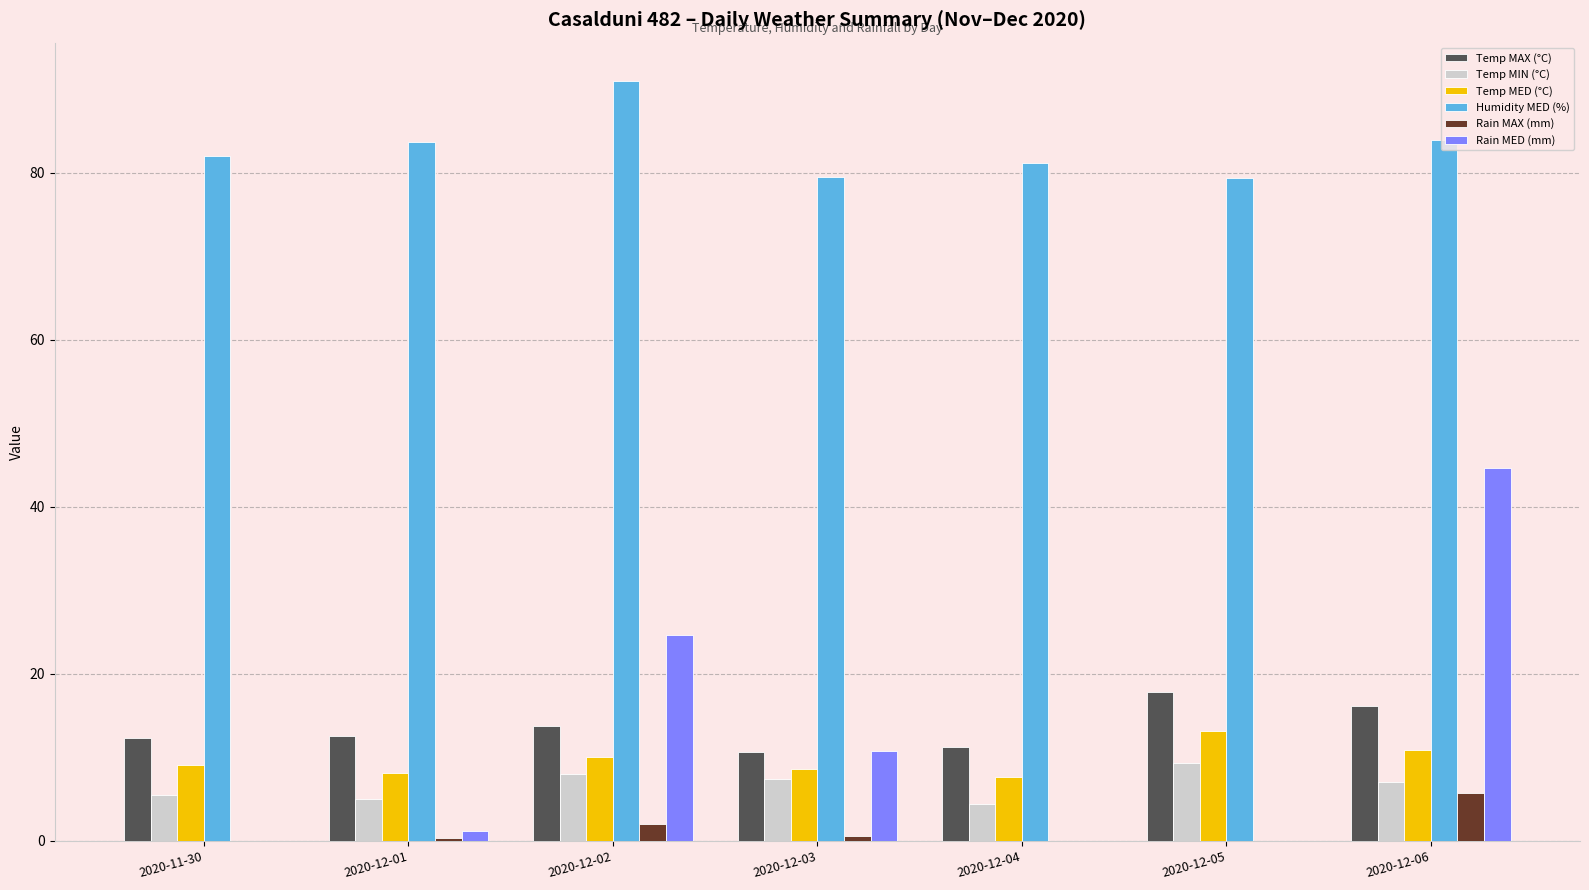

What is the sum of the Humidity MED (%) values at 2020-12-02 and 2020-12-04?

172.2